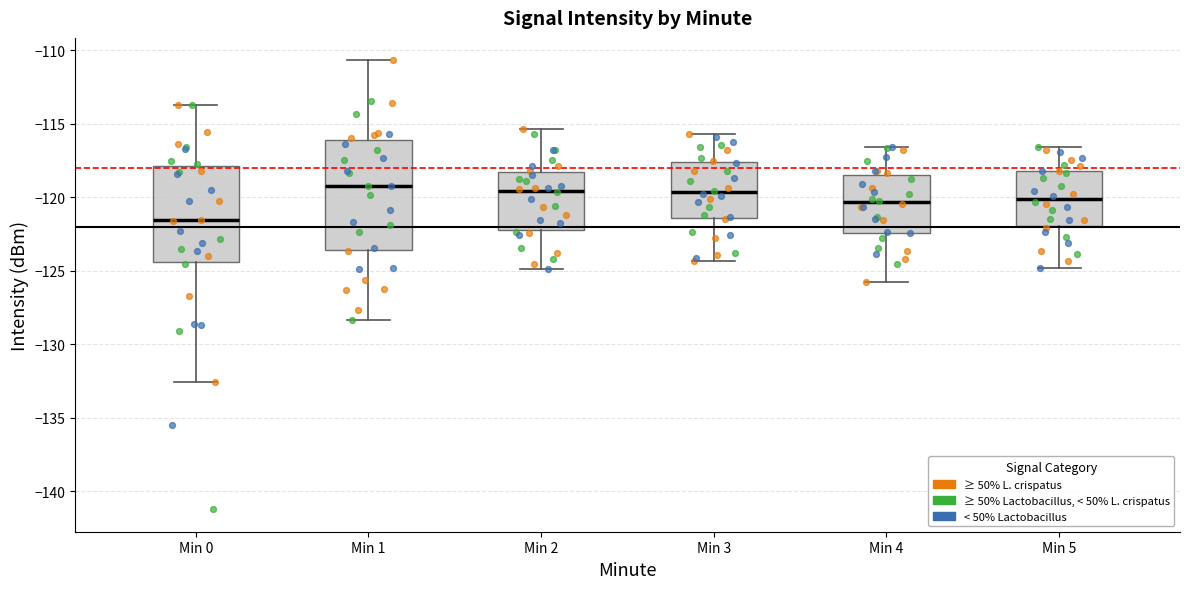

Comparing the boxes themselves (not the whiskers), which one is the tallest?

Min 1